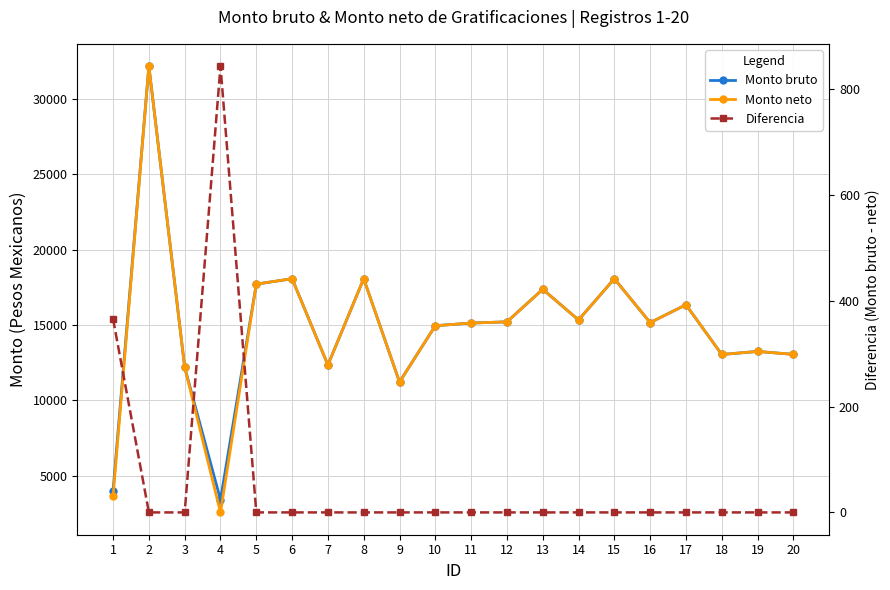

Where is the first local maximum for Monto neto?

2